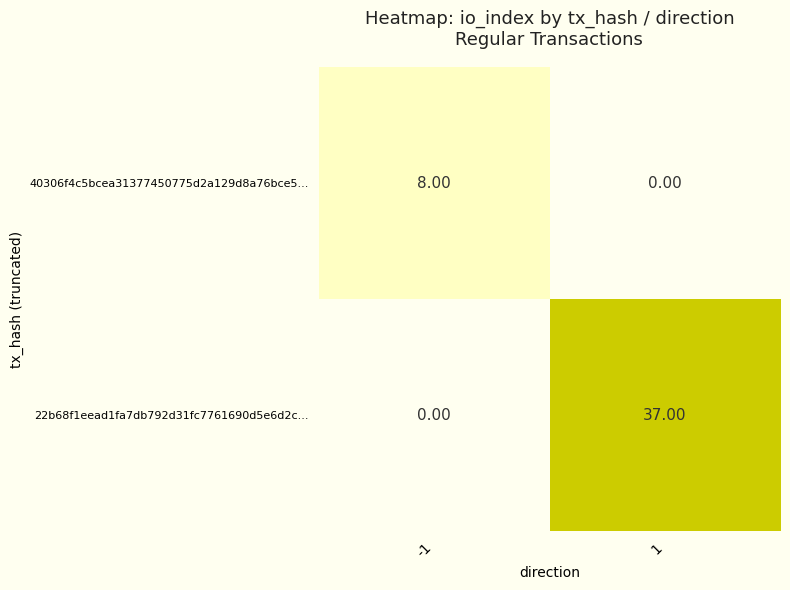

What is the spread (max minus min) of values at 1?

37